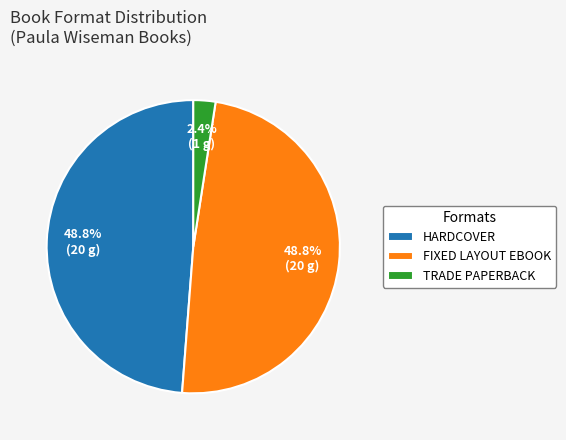

Between FIXED LAYOUT EBOOK and TRADE PAPERBACK, which is larger?

FIXED LAYOUT EBOOK